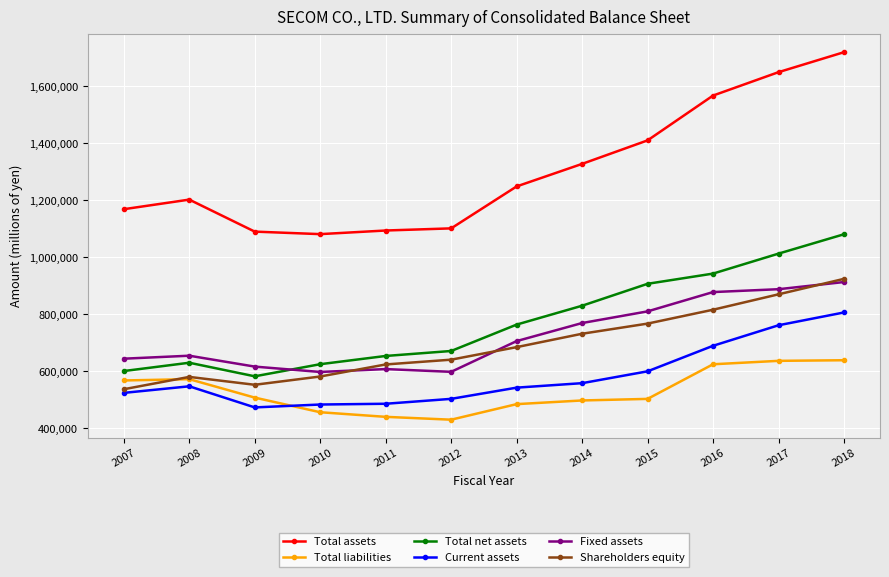

At how many categories does at least one series exceed 1133041?

8